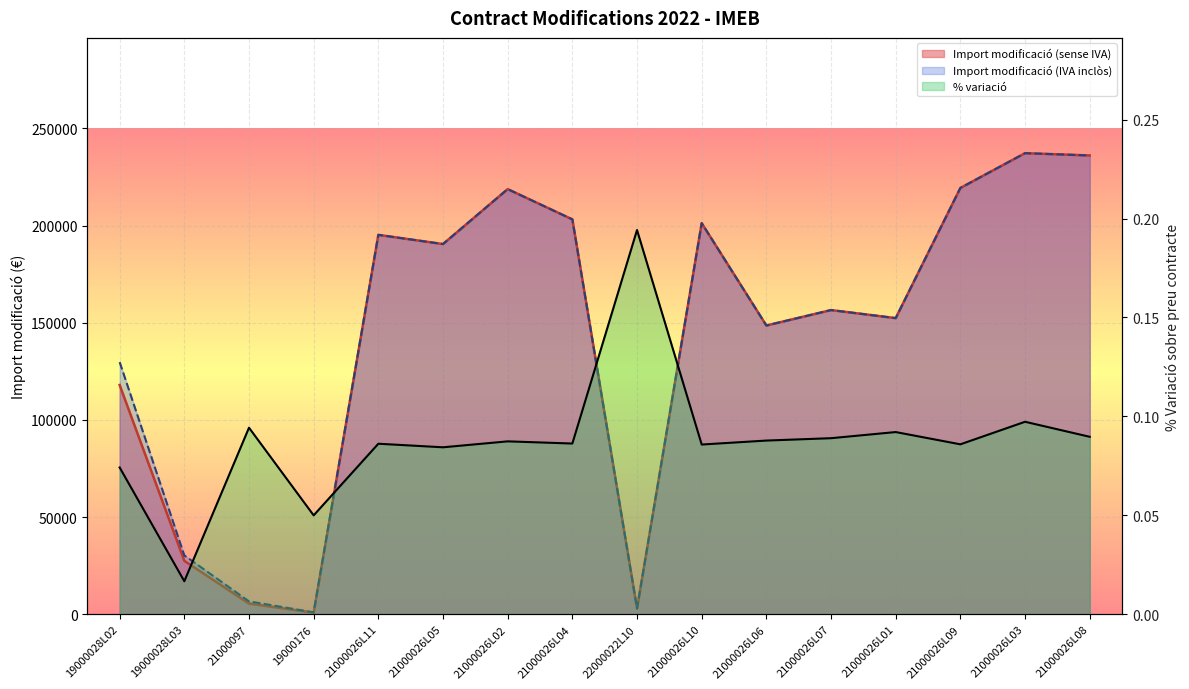

What is the label of the 8th point from the right?

22000022L10